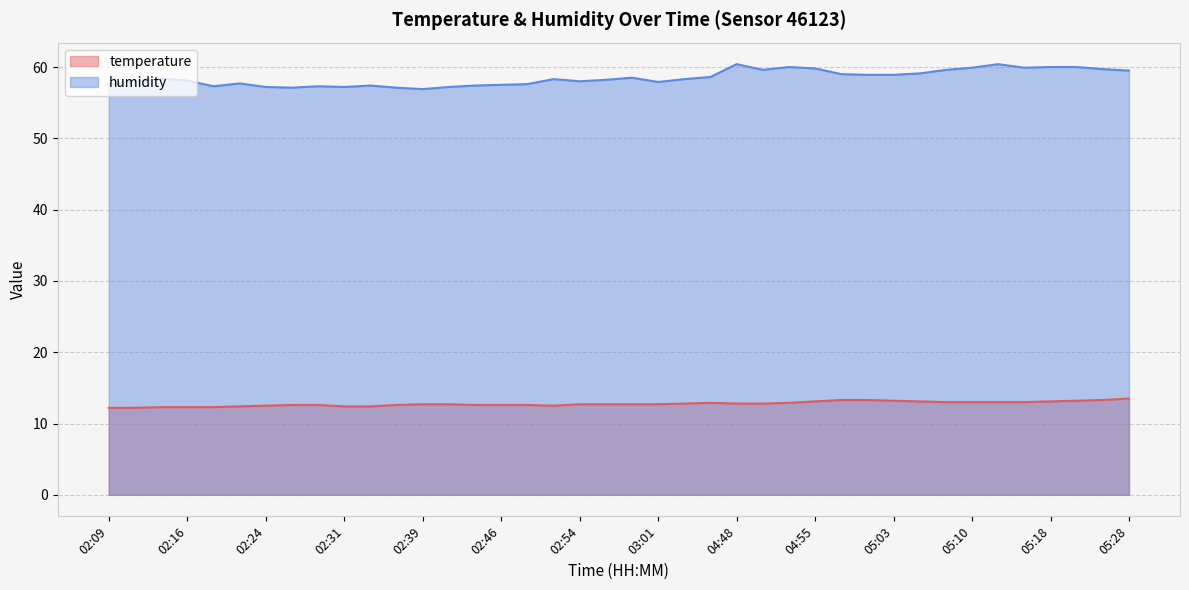

Which has a higher value, 05:20 or 05:13?

05:20